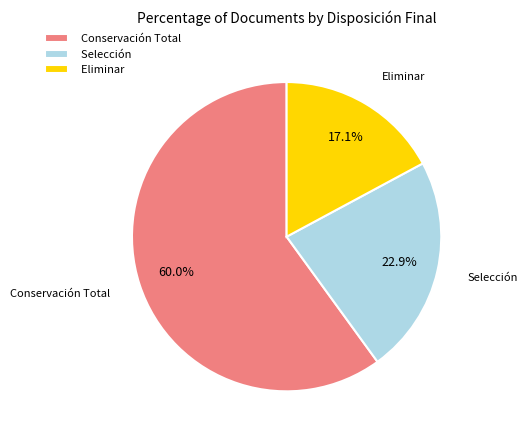

Between Eliminar and Conservación Total, which is larger?

Conservación Total